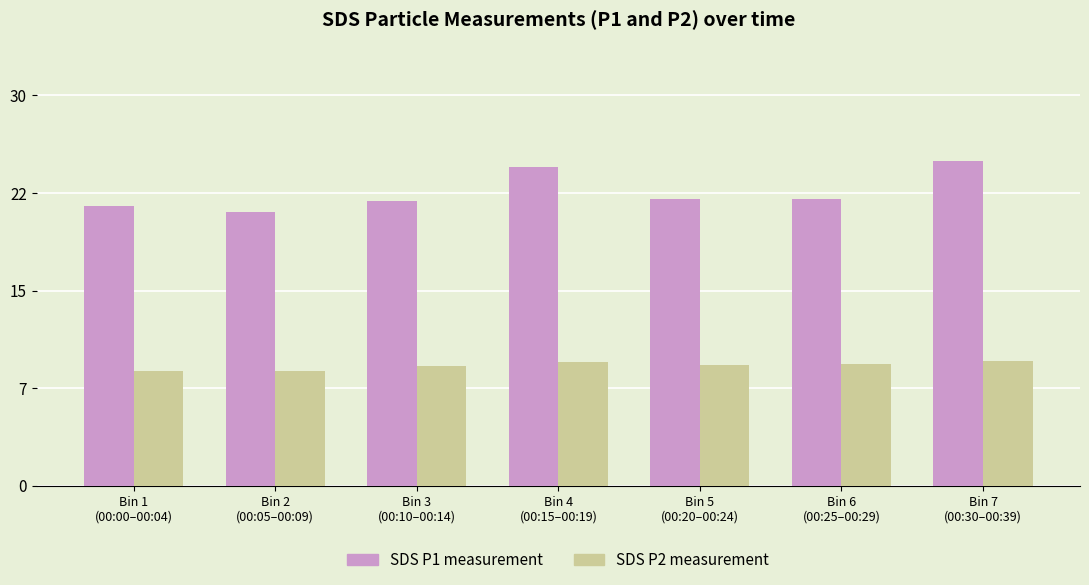

Reading right to left, extract all data points from this chart.

SDS P1 (below poverty level analog): Bin 7
(00:30–00:39)=24.9	Bin 6
(00:25–00:29)=22.0	Bin 5
(00:20–00:24)=22.0	Bin 4
(00:15–00:19)=24.5	Bin 3
(00:10–00:14)=21.9	Bin 2
(00:05–00:09)=21.0	Bin 1
(00:00–00:04)=21.5
SDS P2 (above poverty level analog): Bin 7
(00:30–00:39)=9.6	Bin 6
(00:25–00:29)=9.3	Bin 5
(00:20–00:24)=9.3	Bin 4
(00:15–00:19)=9.5	Bin 3
(00:10–00:14)=9.2	Bin 2
(00:05–00:09)=8.8	Bin 1
(00:00–00:04)=8.8